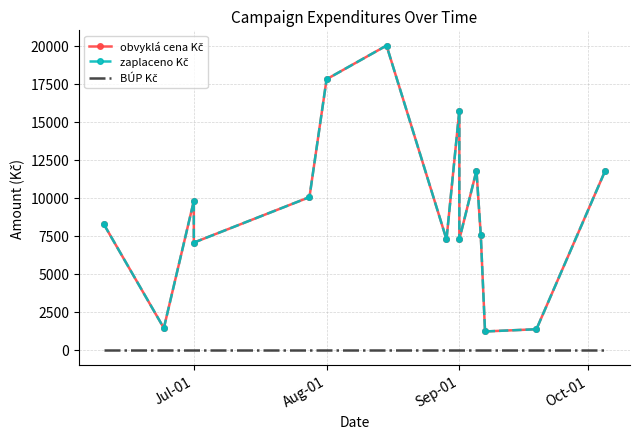

What are all the series names shown in the legend?

obvyklá cena Kč, zaplaceno Kč, BÚP Kč